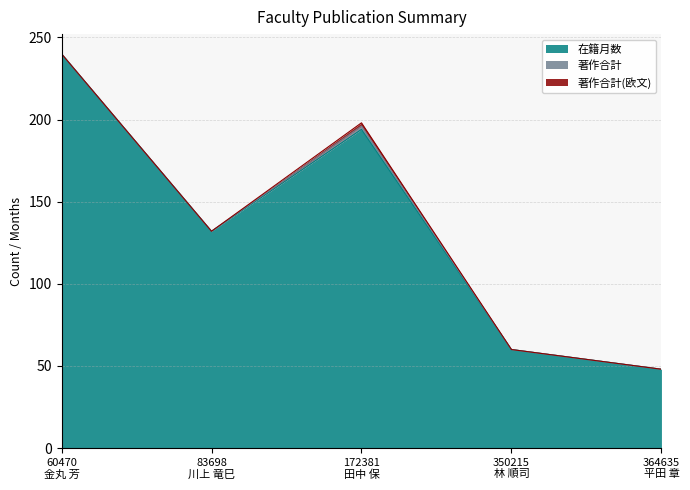

At which label is 在籍月数 closest to 144?

83698
川上 竜巳